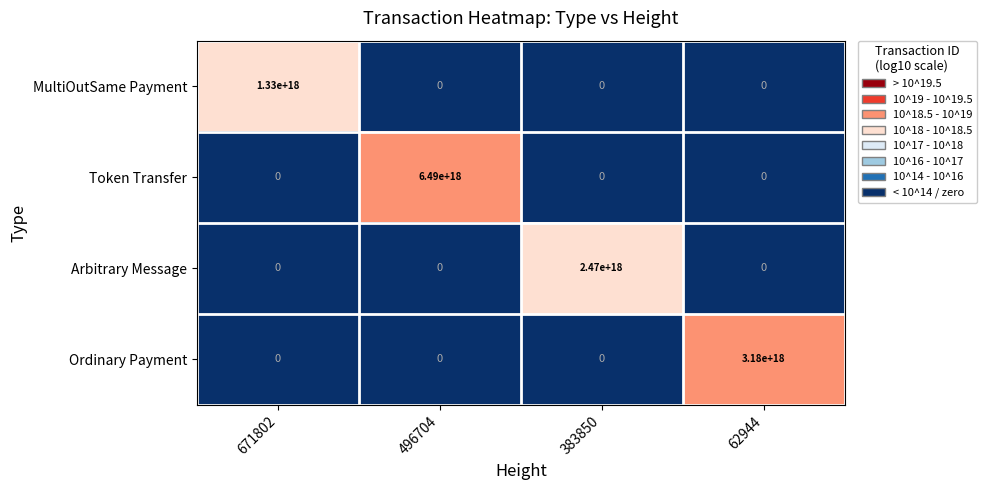

Which series has the widest spread of values?

Token Transfer